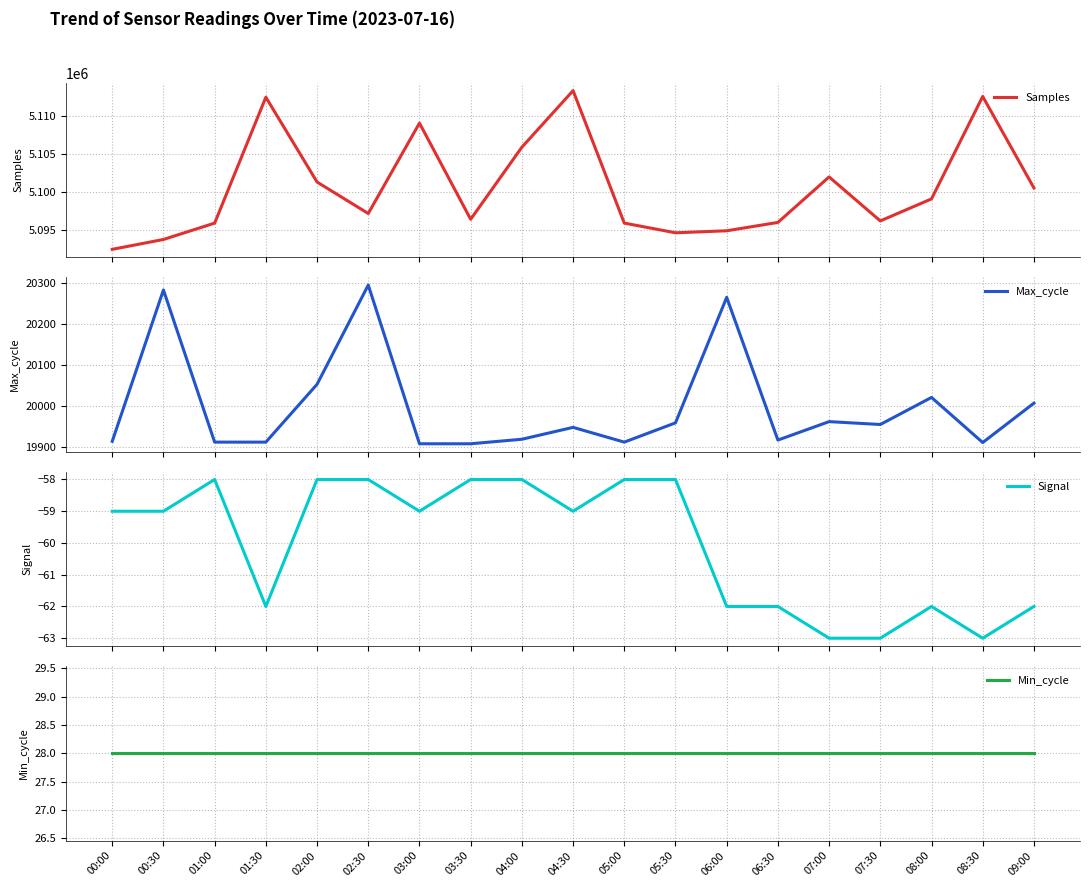

True or false: Samples and Min_cycle cross at least once.

False